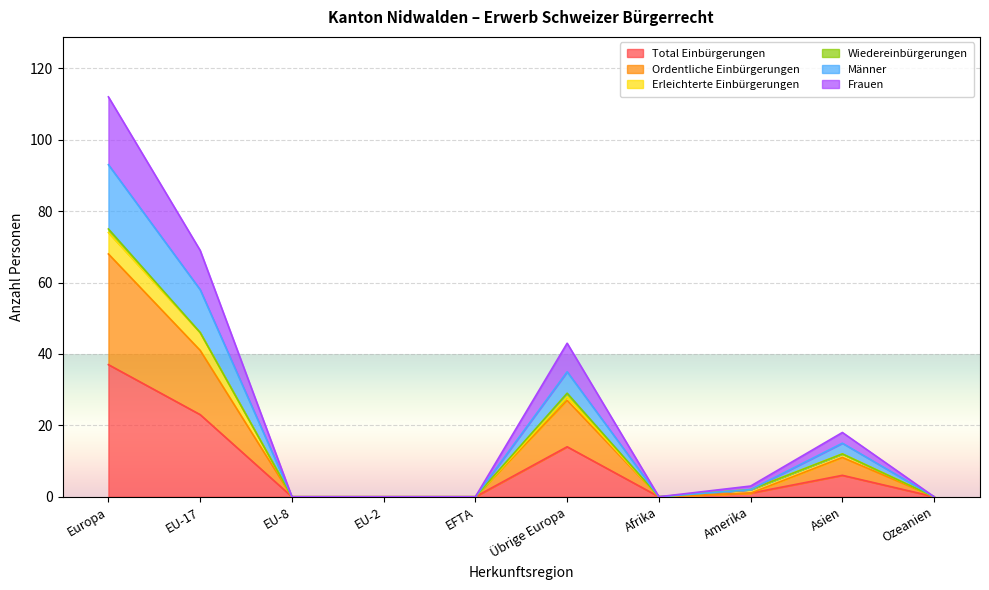

What is the maximum value for Total Einbürgerungen?

37